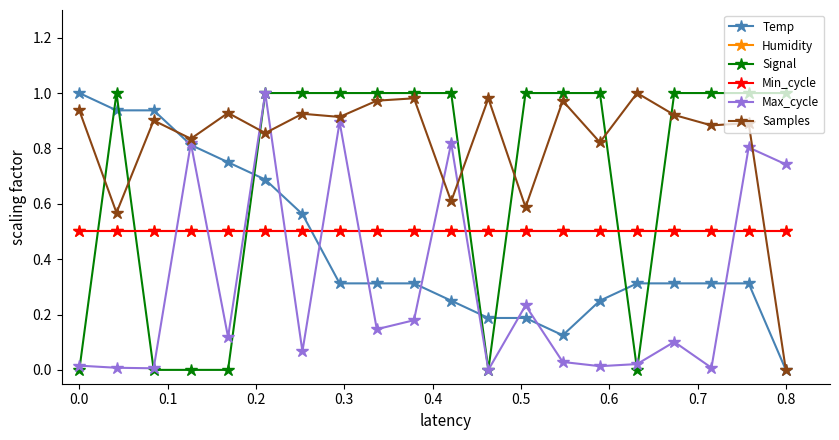

What is the sum of all Min_cycle values?

10.0